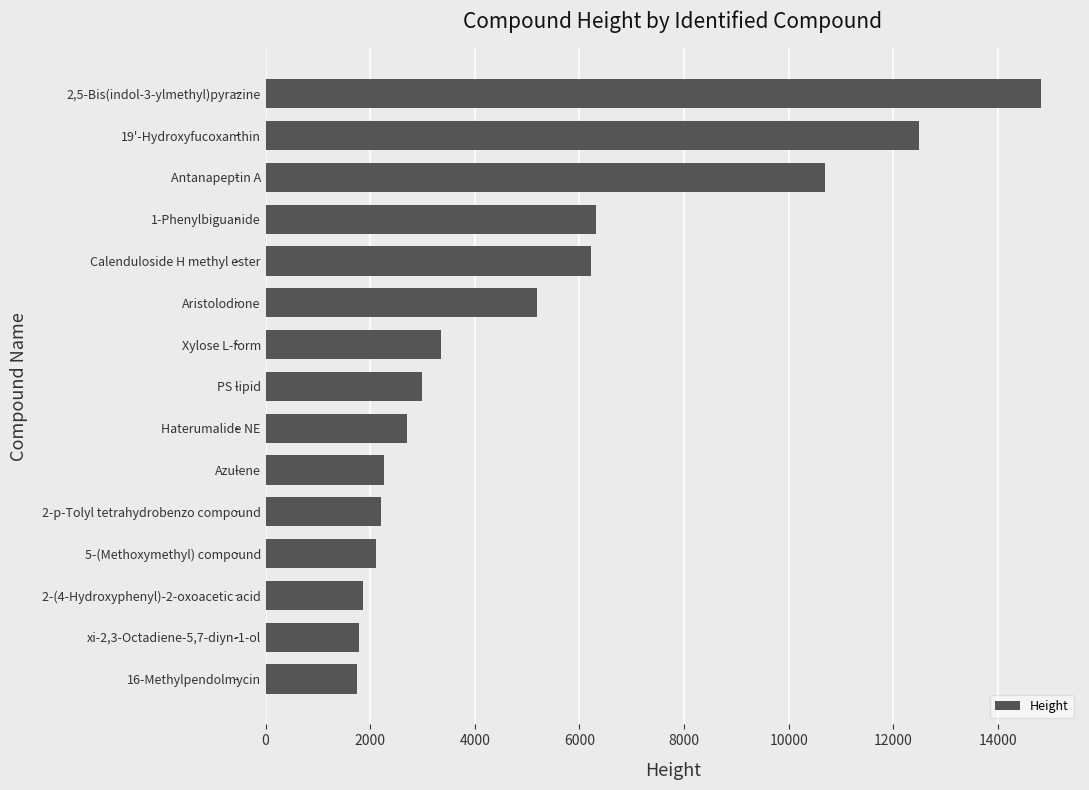

Which category has the highest value across all series?

2,5-Bis(indol-3-ylmethyl)pyrazine